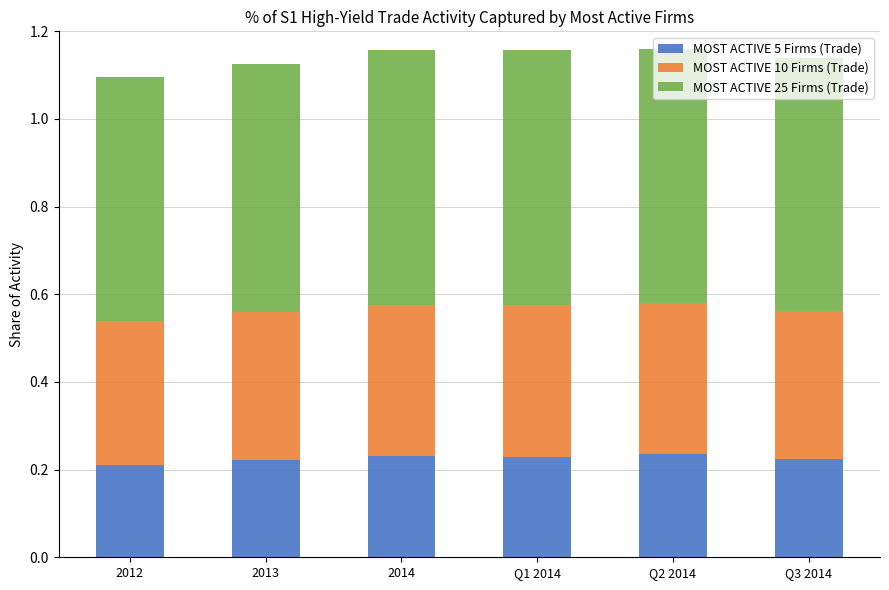

True or false: MOST ACTIVE 5 Firms (Trade) has a value of 0.2 at 2013.

True